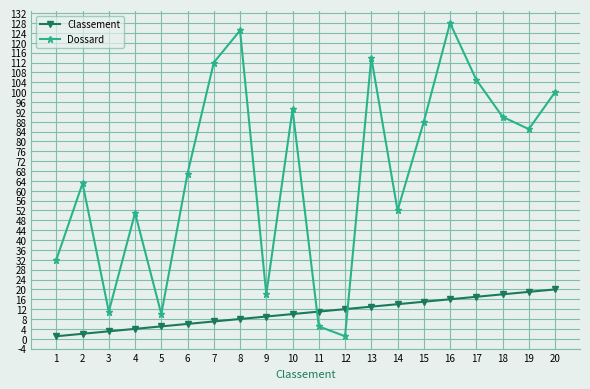

Where is the first local maximum for Dossard?

2